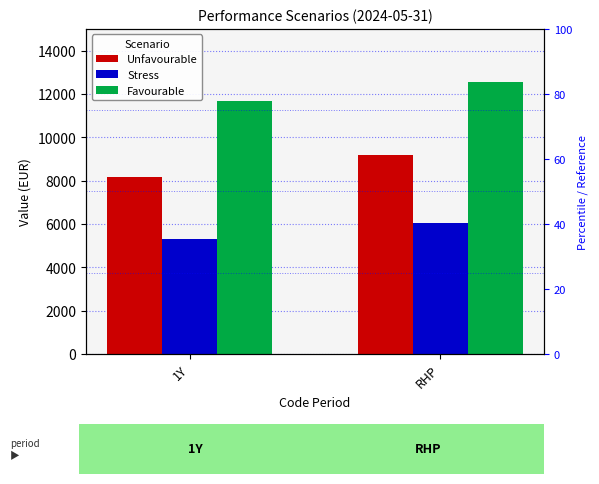

What is the label of the 2nd bar from the right?

1Y